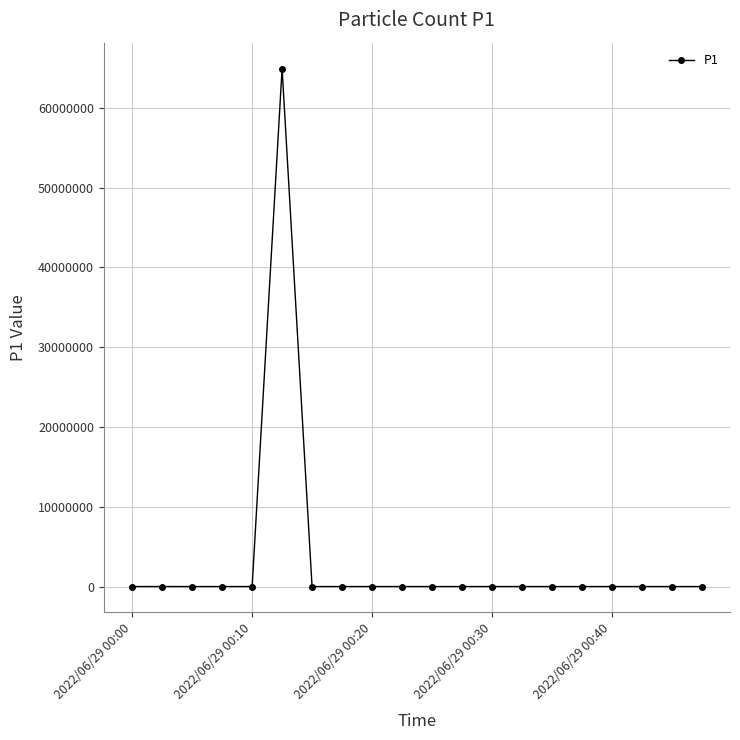

What is the maximum value shown in the chart?

64923504.0